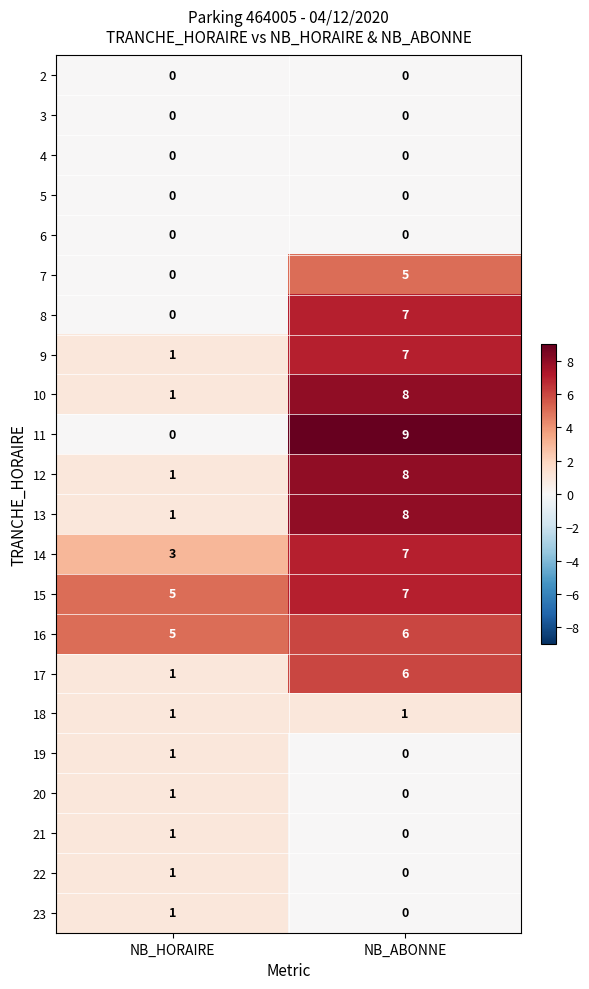

Between NB_HORAIRE and NB_ABONNE, which series saw the biggest shift?

11